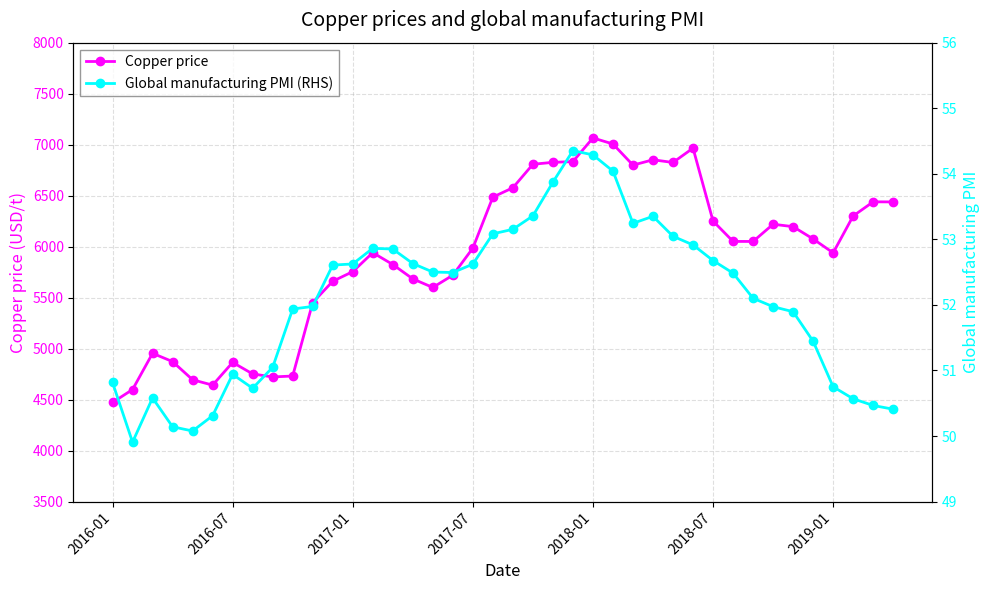

What value does the Global manufacturing PMI (RHS) series have at 11?

52.6